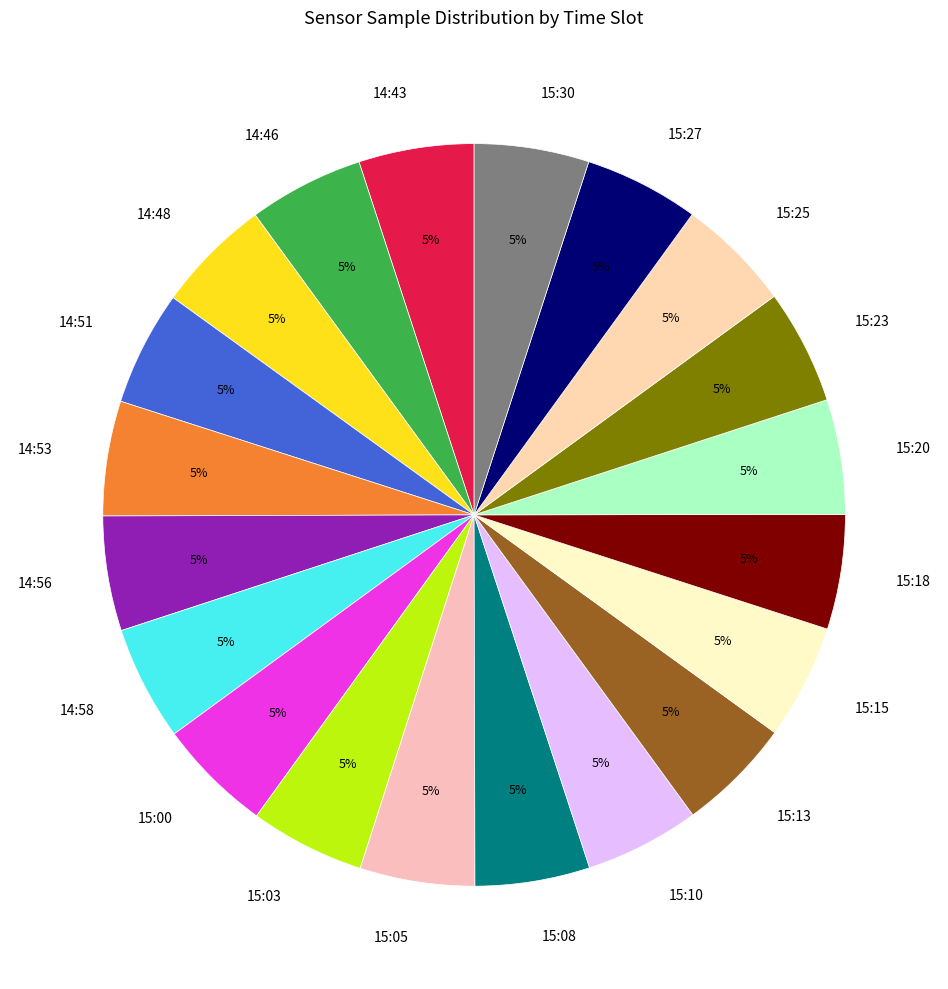

What is the ratio of the value at 15:10 to the value at 15:08?

1.0